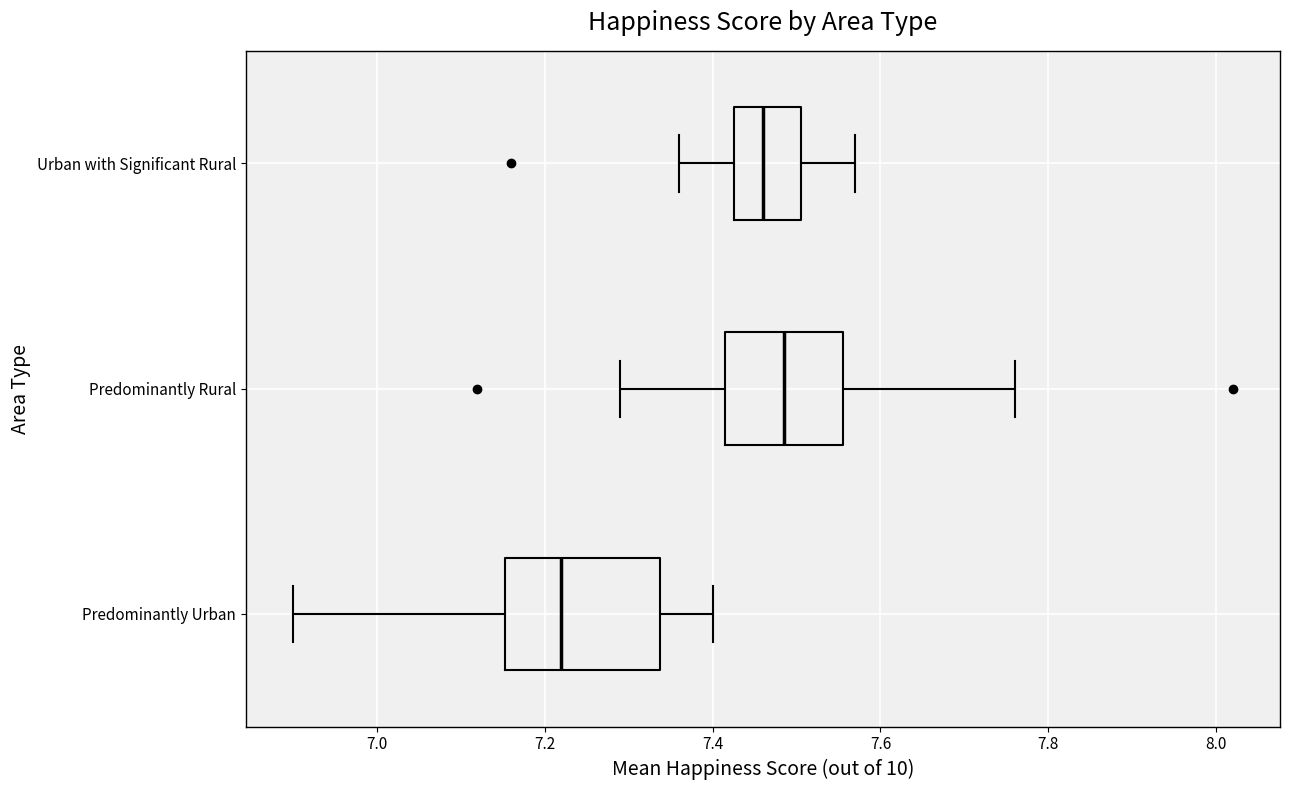

Where does the median line of the box for Urban with Significant Rural sit on the x-axis? The values are not printed on the chart, so give them approximately, as read against the axis.

7.46